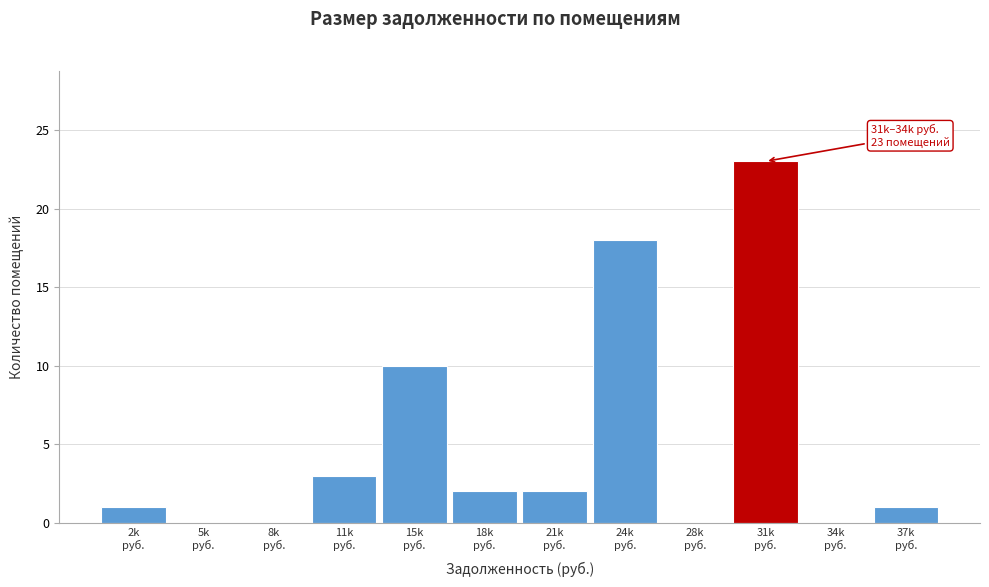

What is the maximum value shown in the chart?

23